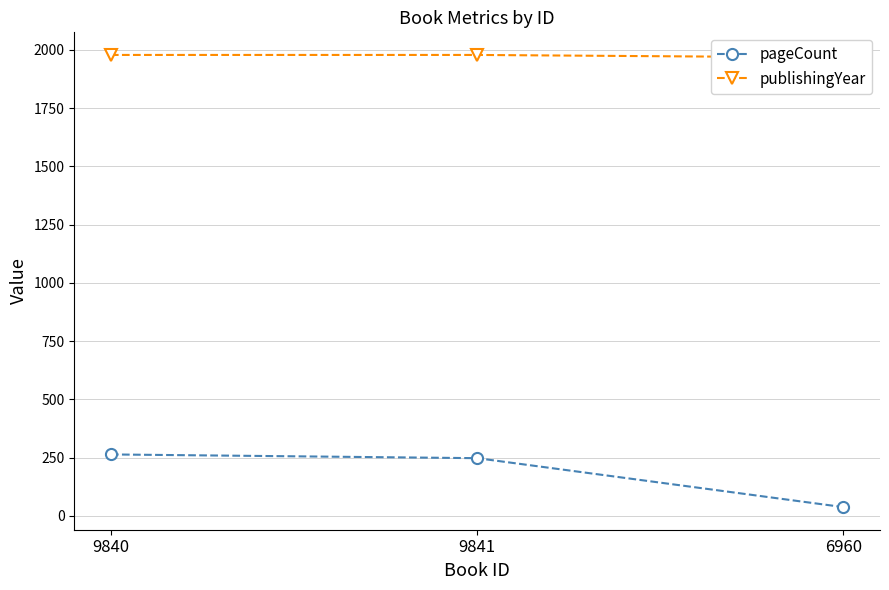

Between 9840 and 6960, which series saw the biggest shift?

pageCount